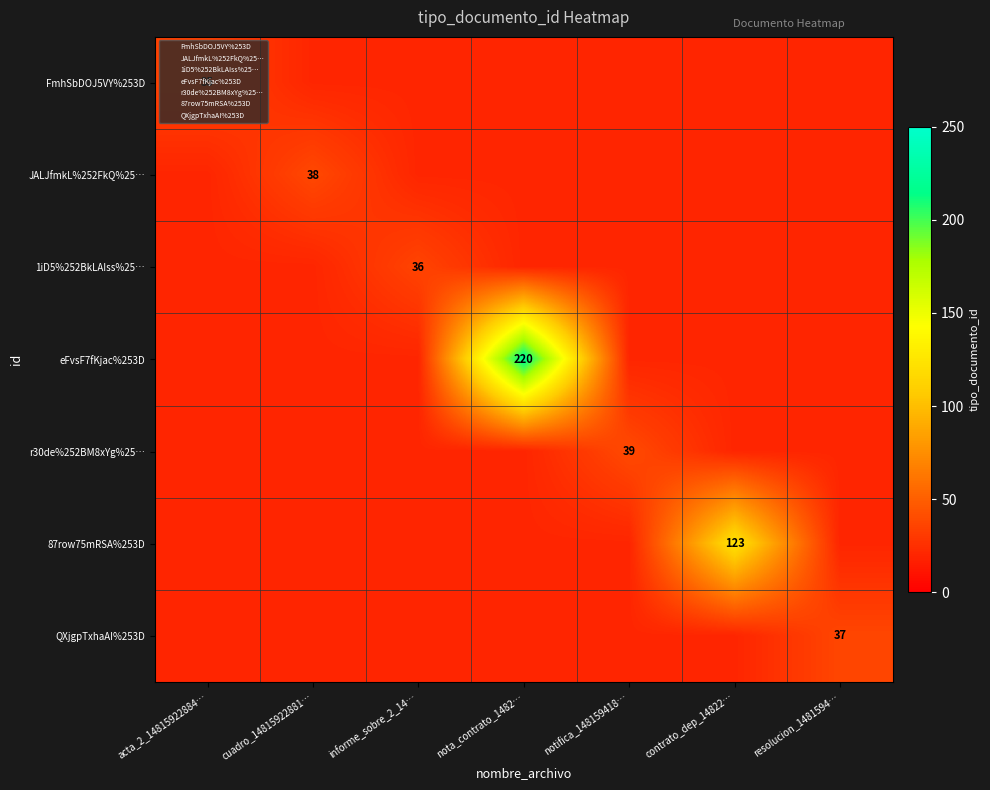

Is it true that r30de%252BM8xYg%25… equals 39 at notifica_148159418…?

True